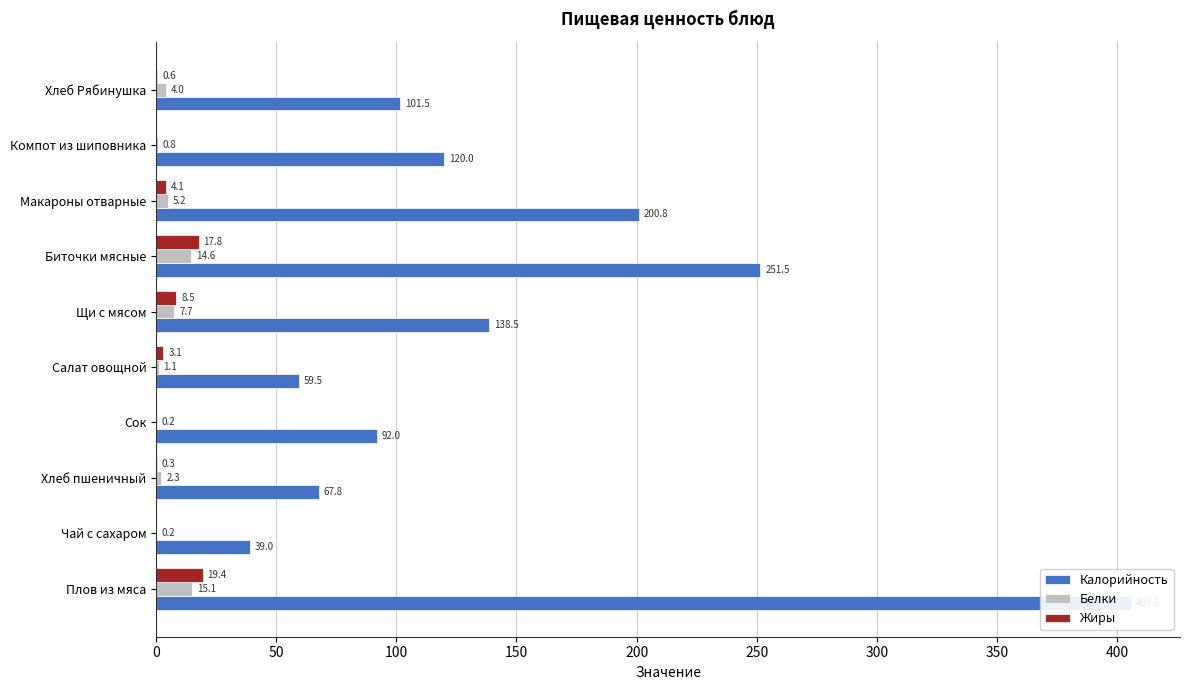

Which has a higher value, Хлеб пшеничный or Макароны отварные?

Макароны отварные